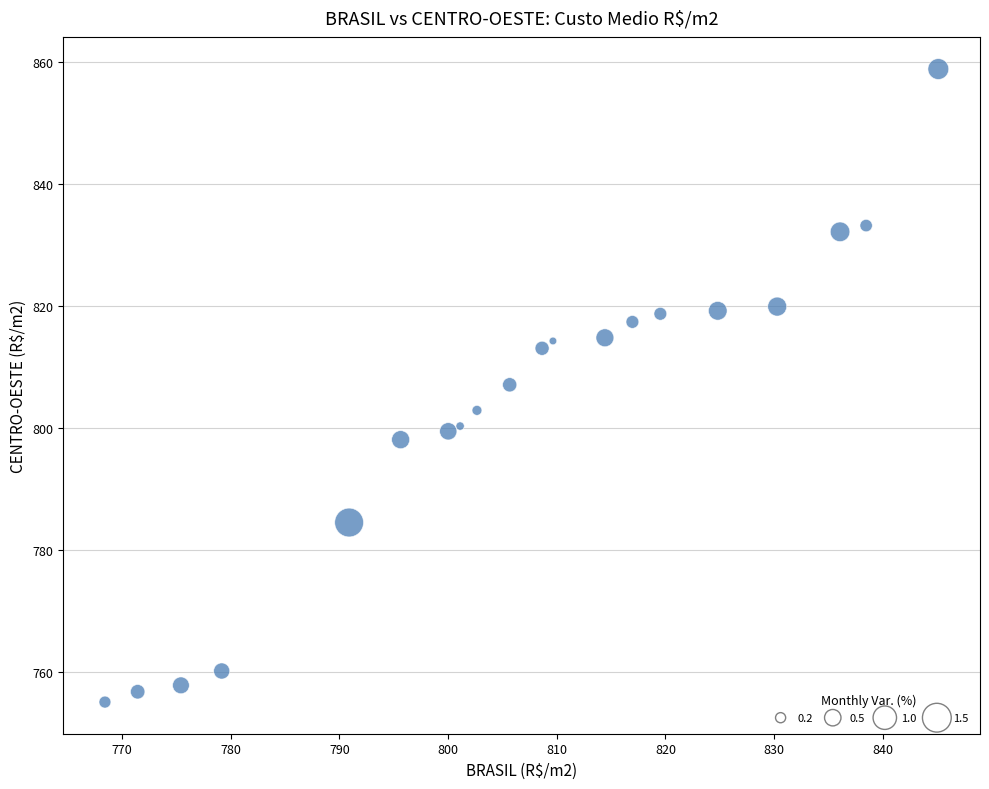

What is the range of Y values (max minus min)?

103.7